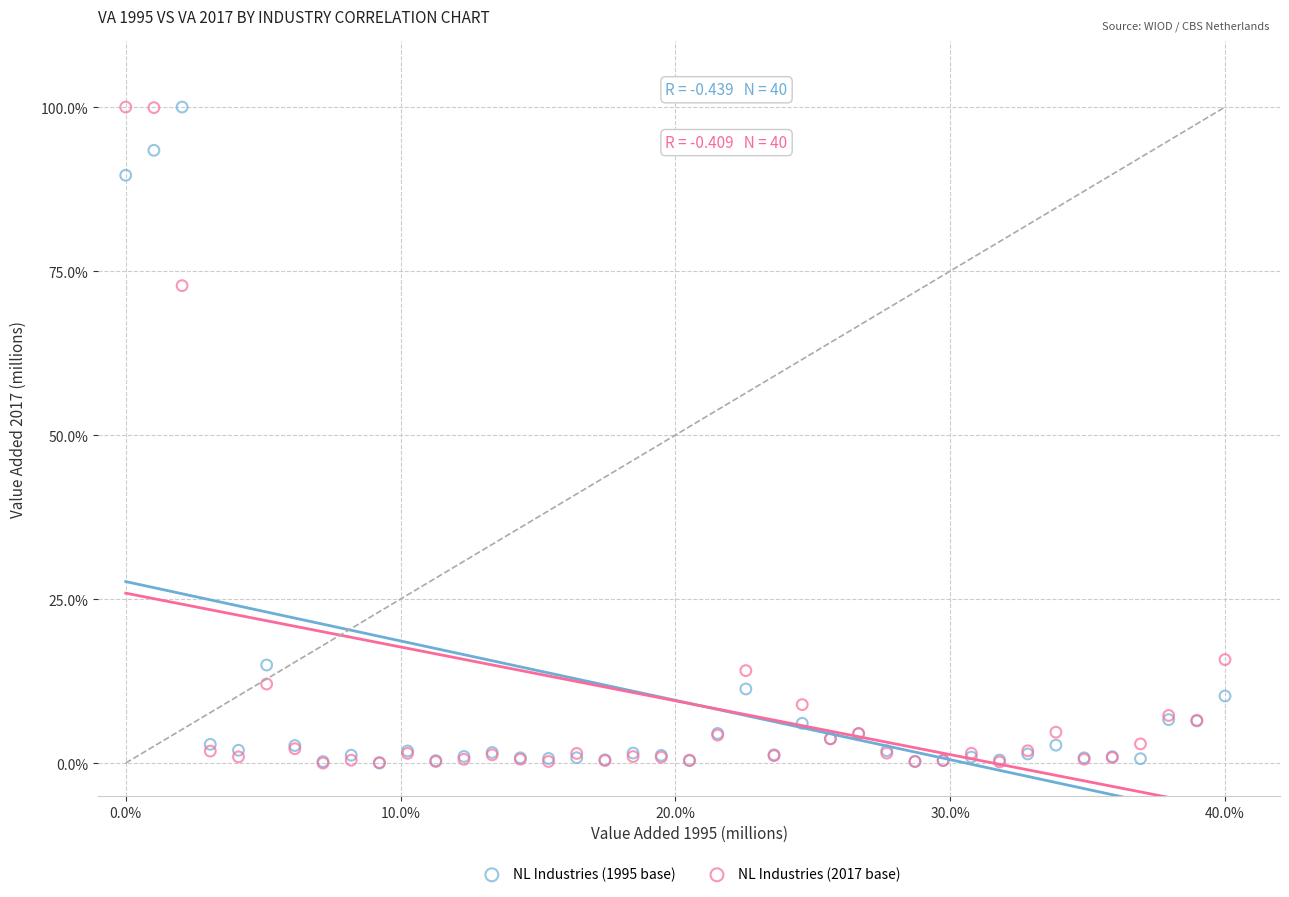

Across all series, what Y value is closest to 50?

72.8